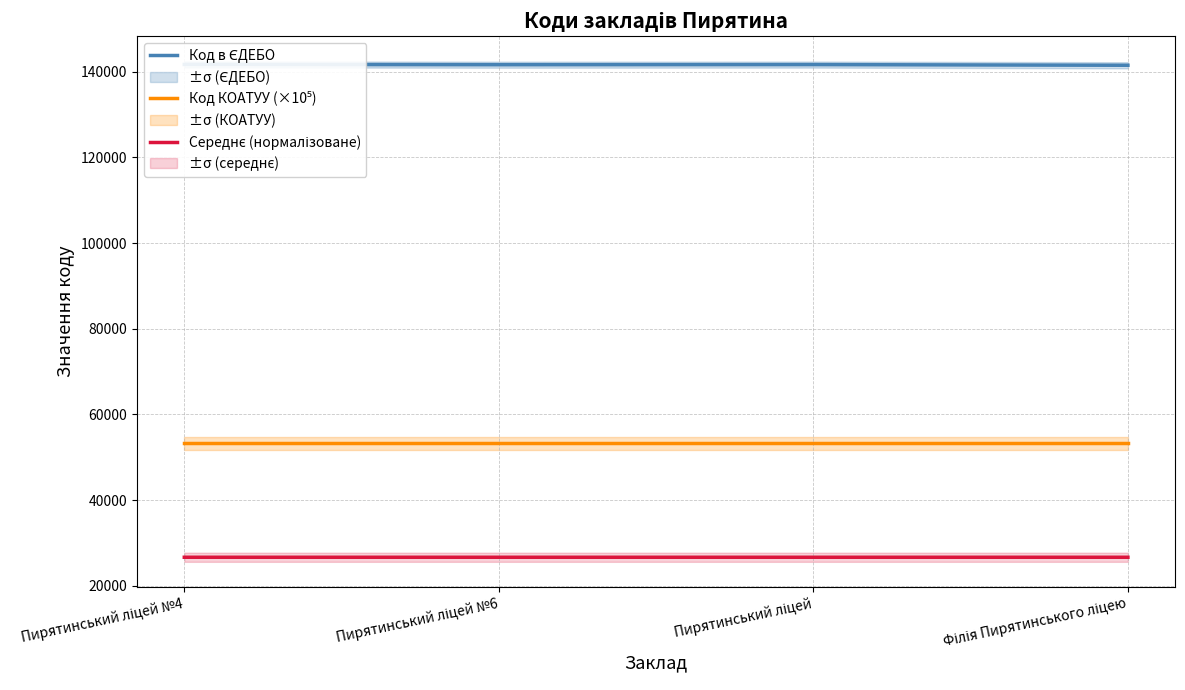

Which category has the lowest value across all series?

Філія Пирятинського ліцею